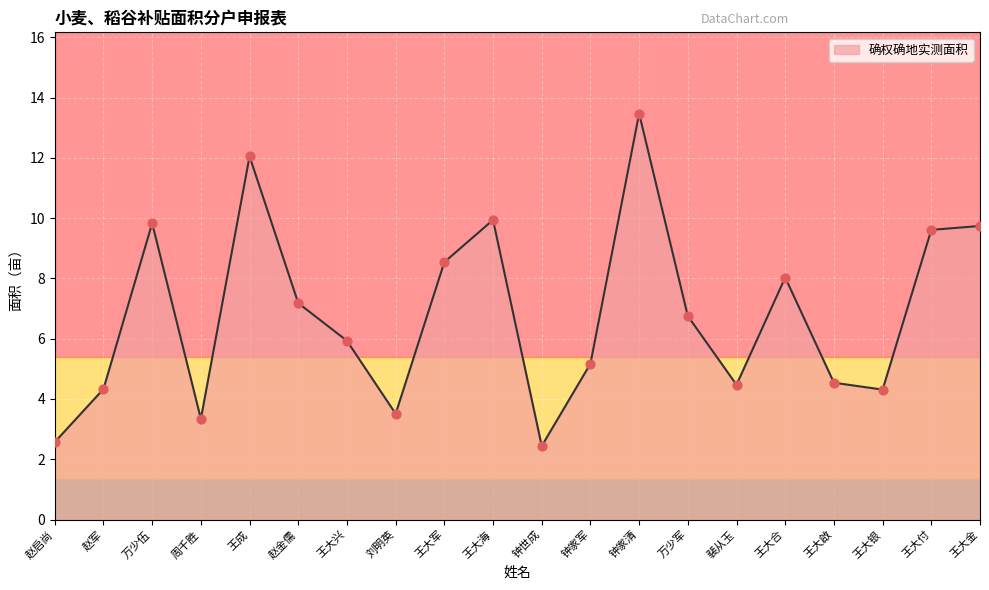

Approximately how many times larger is the value at 赵军 compared to 王大付?

0.5